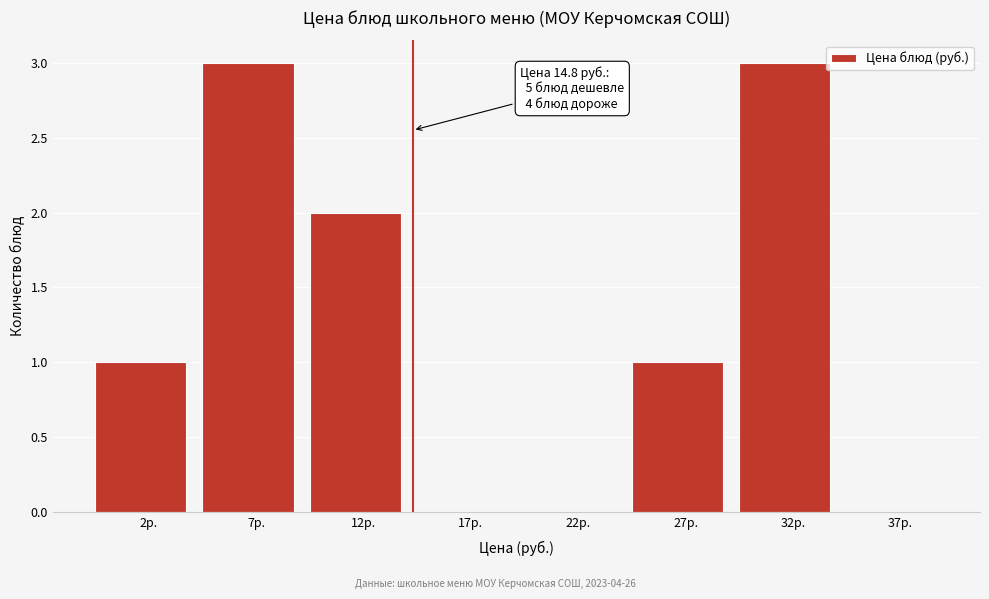

Reading left to right, extract all data points from this chart.

2р.=1	7р.=3	12р.=2	17р.=0	22р.=0	27р.=1	32р.=3	37р.=0